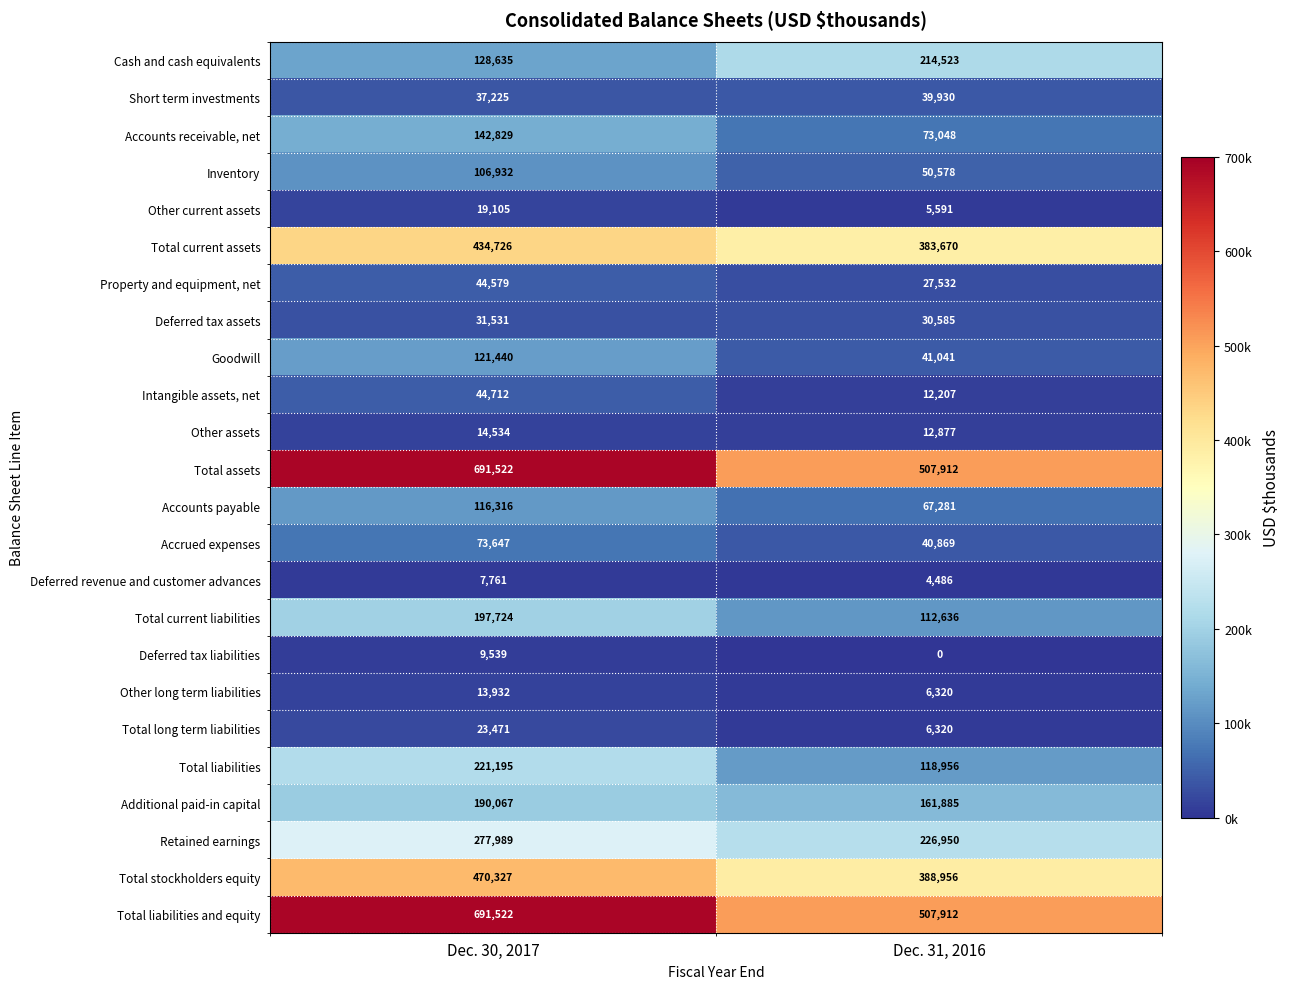

True or false: Accrued expenses has a value of 59880 at Dec. 31, 2016.

False